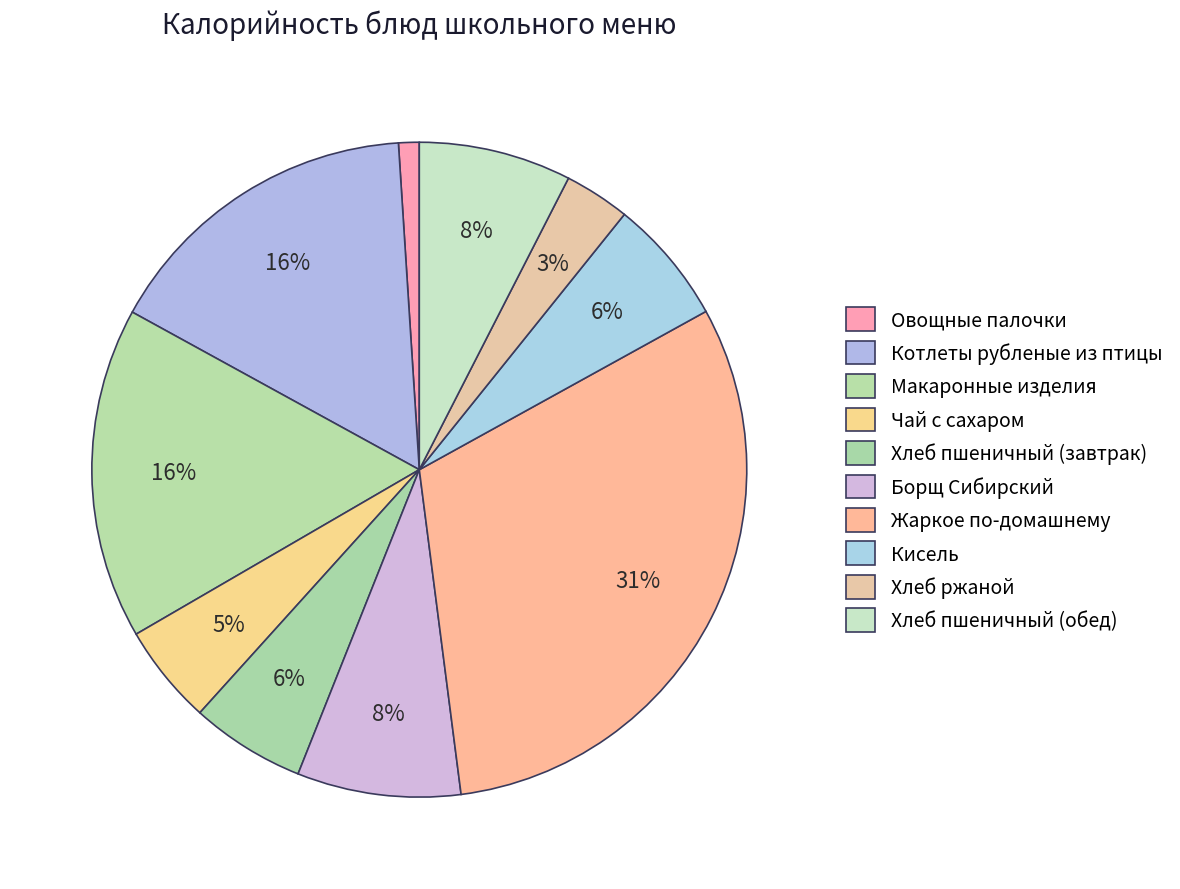

The Чай с сахаром slice represents 5% of the pie. True or false?

True